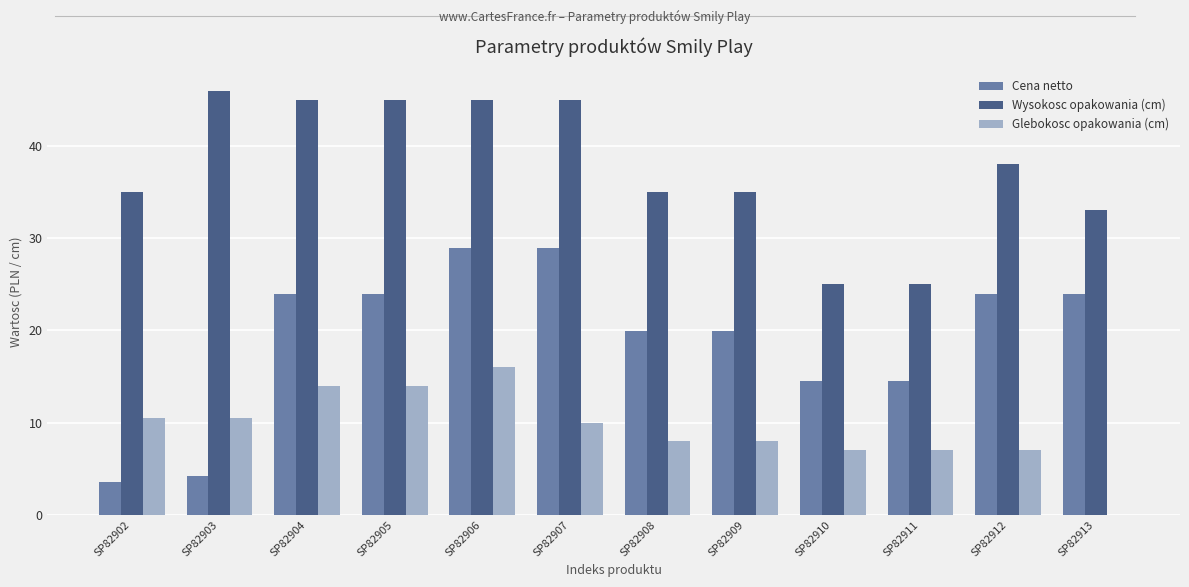

Where does the Glebokosc opakowania (cm) series first go above 10?

SP82902